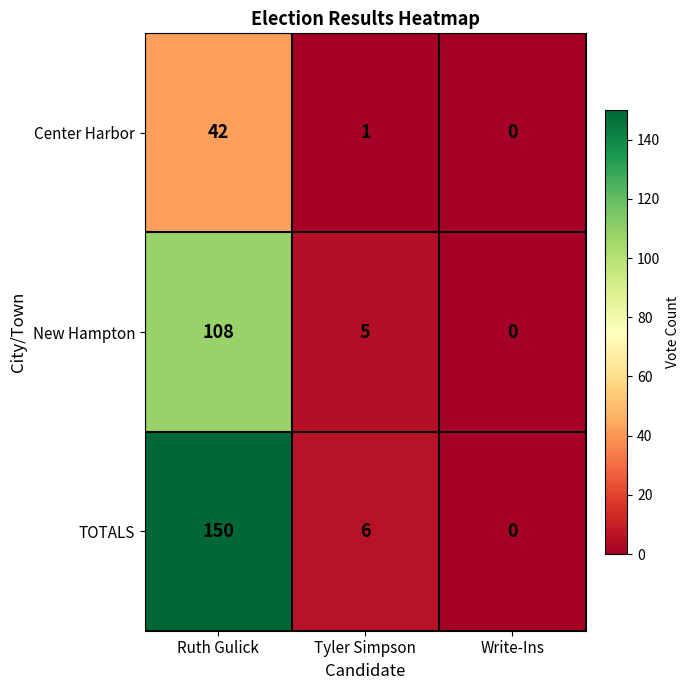

At which category is the sum across all series the highest?

Ruth Gulick